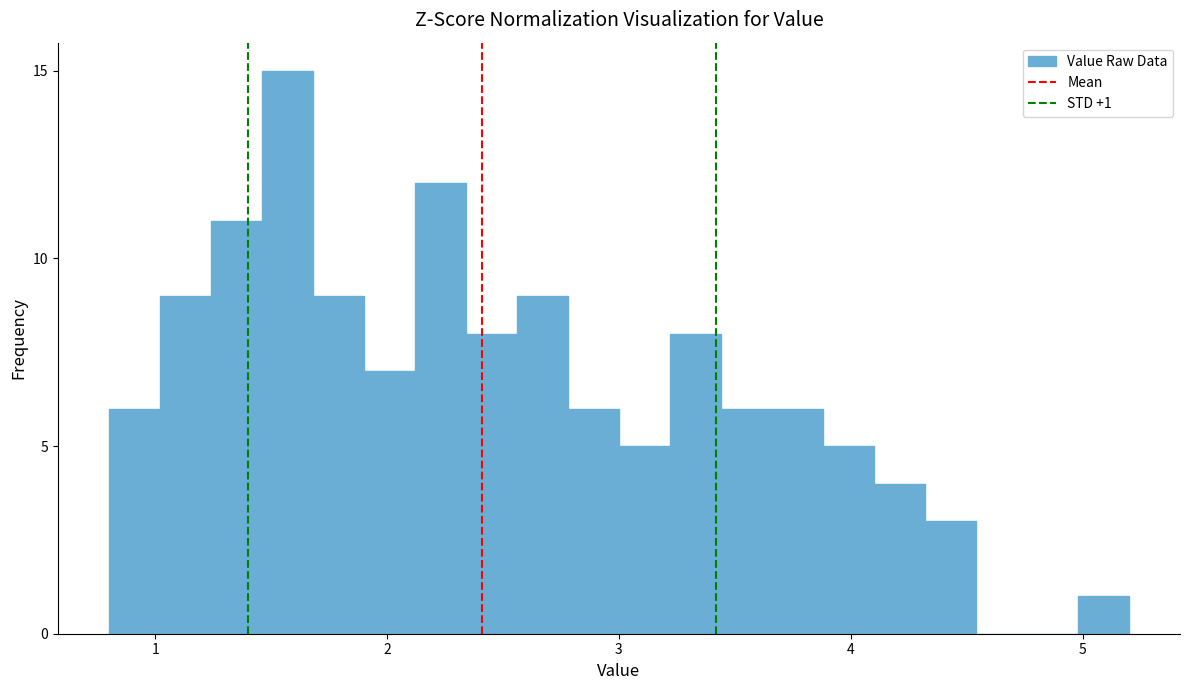

Around what value on the x-axis is the tallest bar? Give the approximate position of its centre, as read against the axis.

1.6